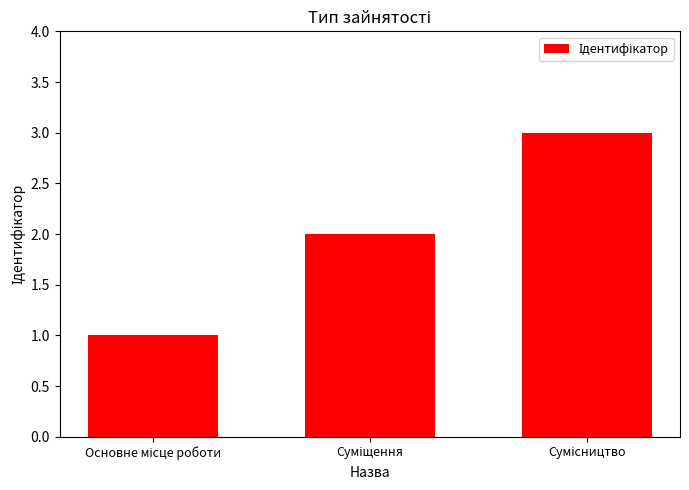

What is the greatest value displayed?

3